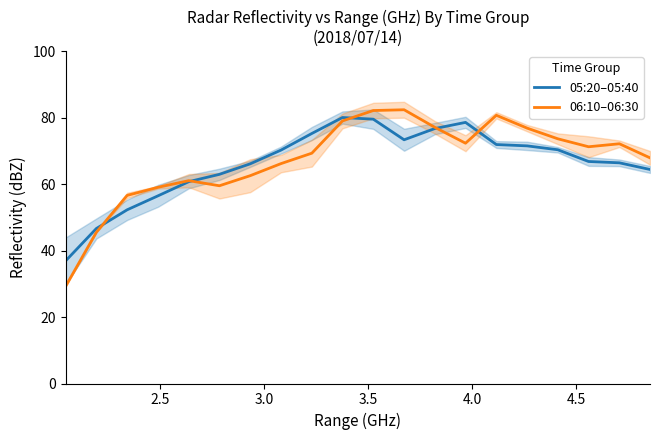

What is the maximum value for 05:20–05:40?

80.0